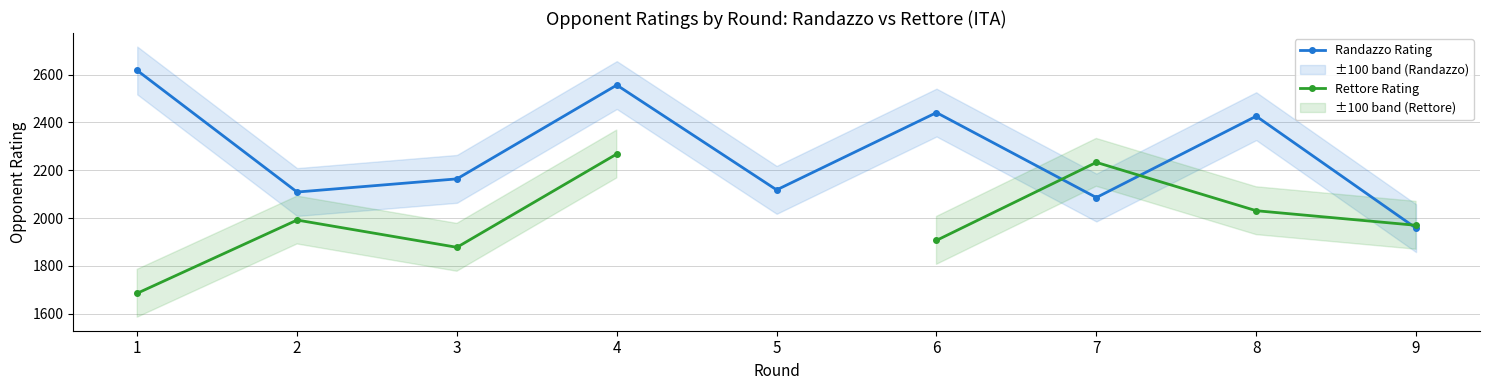

Is the value of Rettore Rating at 8 greater than the value of Randazzo Rating at 3?

No